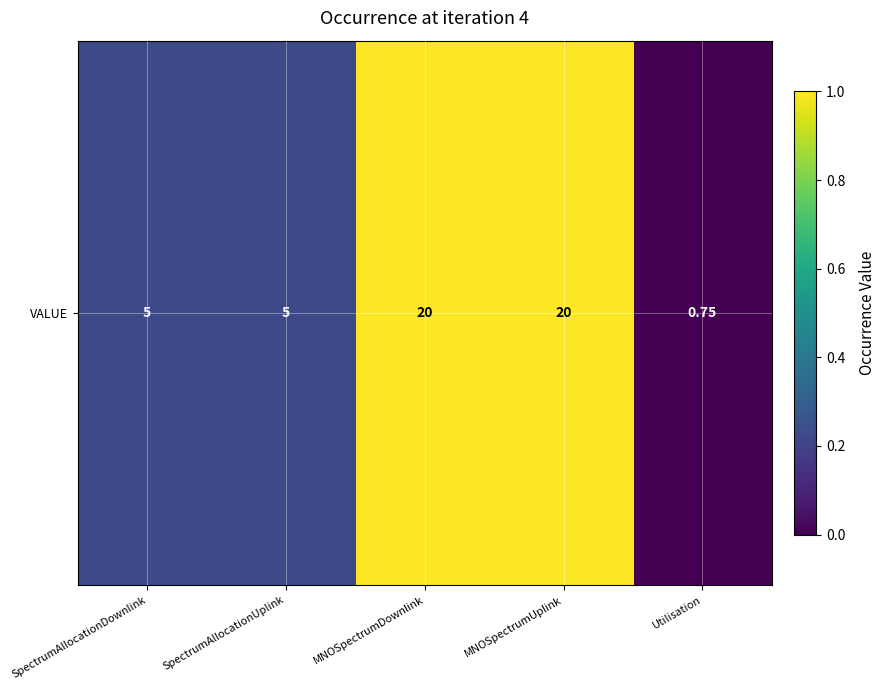

What is the greatest value displayed?

1.0